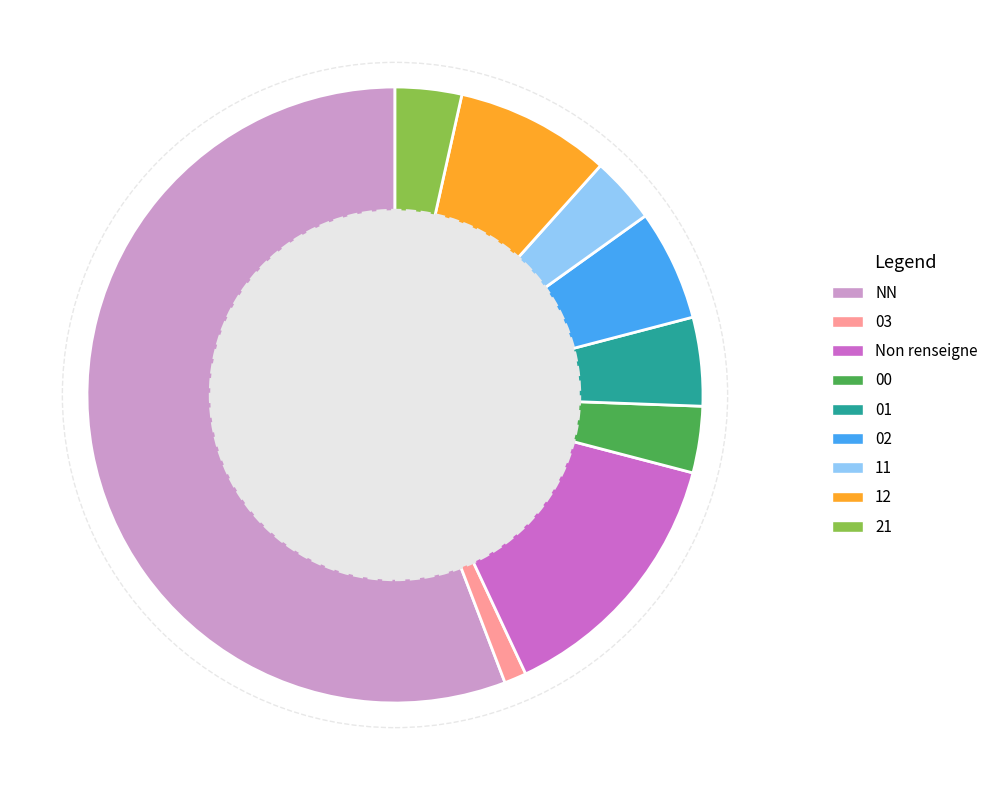

Which has a higher value, 01 or 02?

02